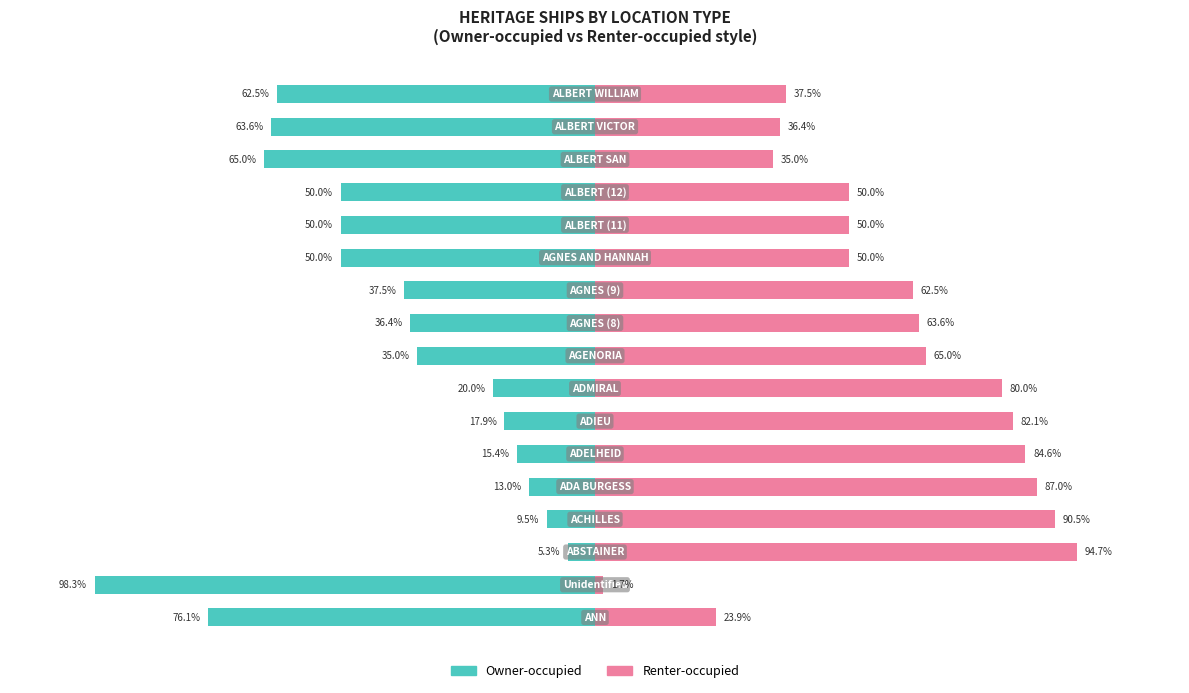

Rank the series by their average value, from lowest to highest.

Owner-occupied, Renter-occupied